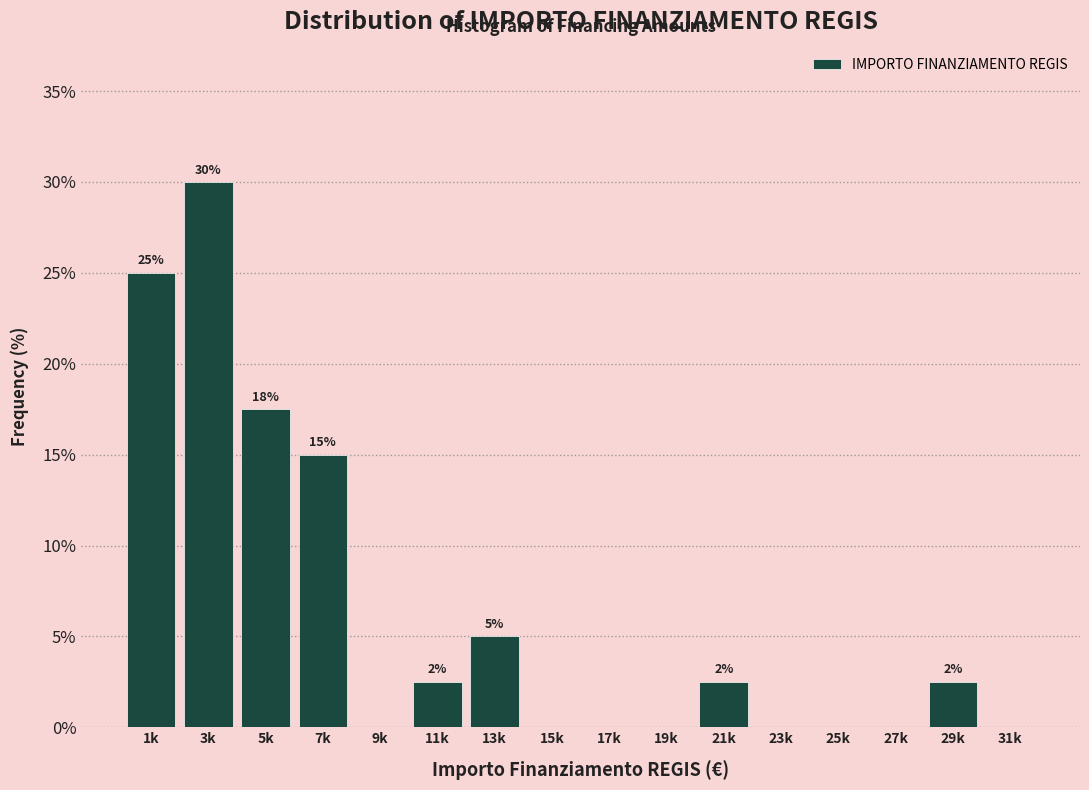

Is it true that the value at 11k is 2.5?

True